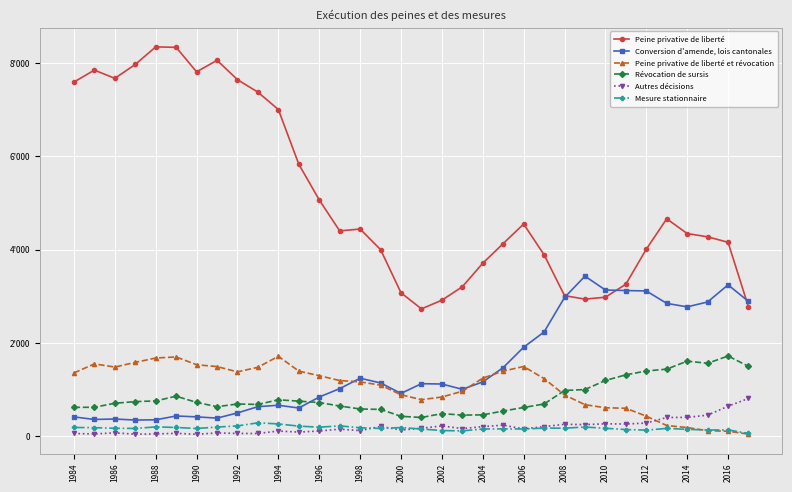

Is this an area chart (filled region under the line)?

No